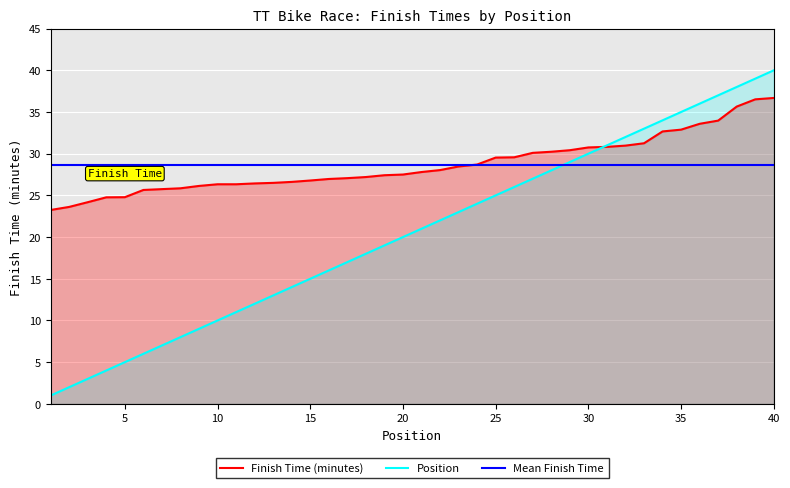

Which series has the largest range (max minus min)?

Position